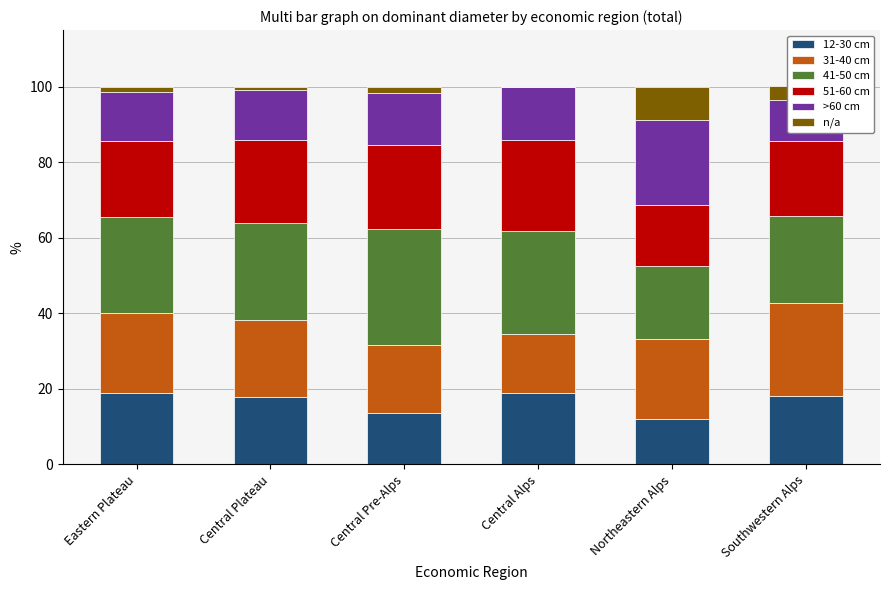

What is the difference between the second highest and minimum values in the >60 cm series?

3.2